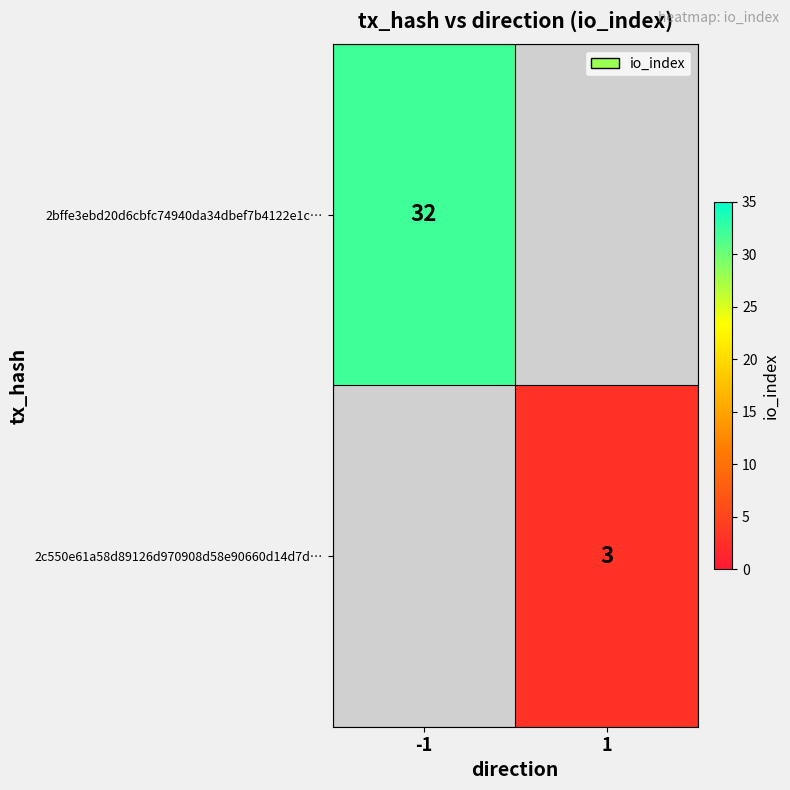

Is it true that 2c550e61a58d89126d970908d58e90660d14d7d… equals 2 at 1?

False